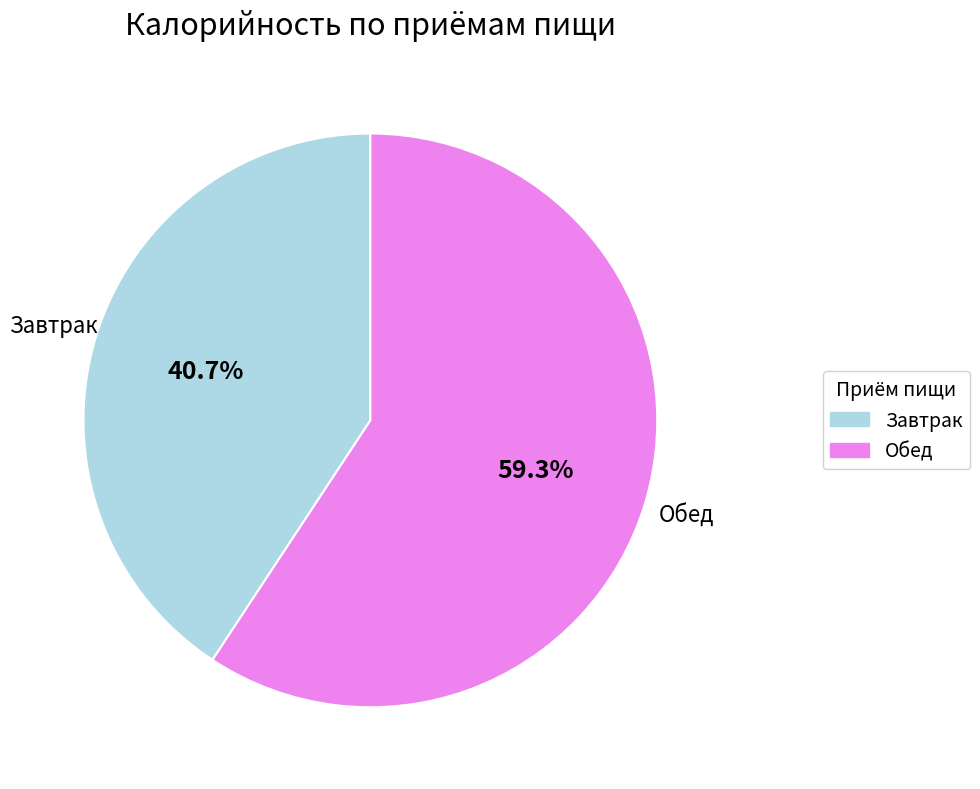

Rank the categories by value from highest to lowest.

Обед, Завтрак